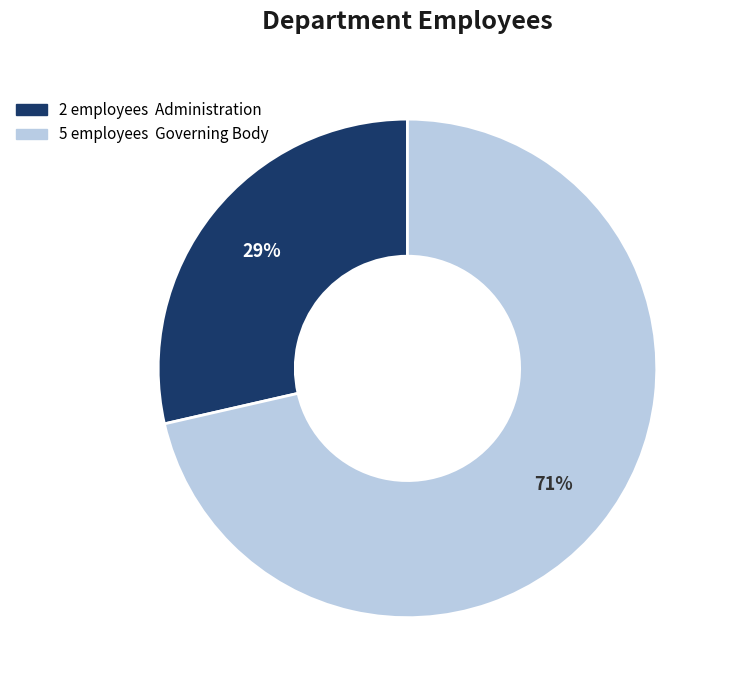

Does any single category account for the majority?

Yes